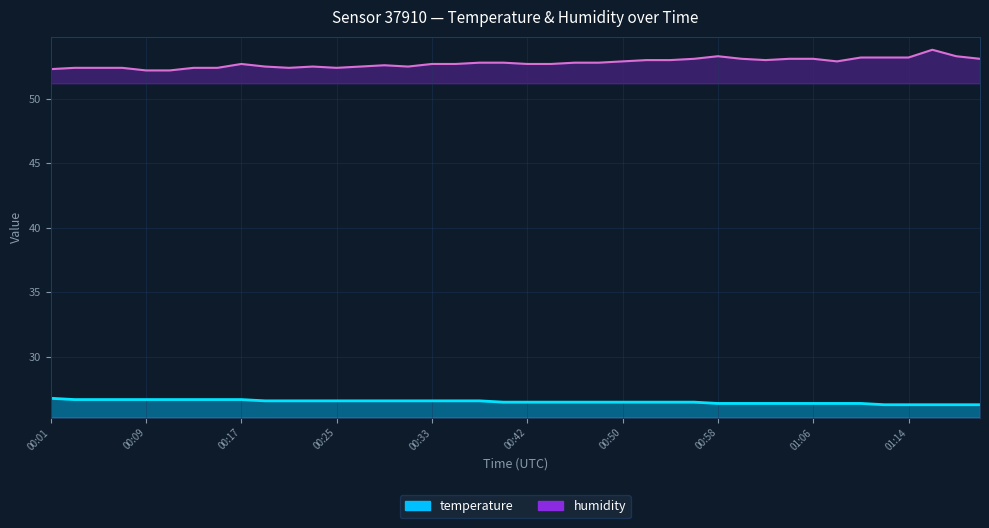

True or false: temperature has more than 0 interior local peaks.

False